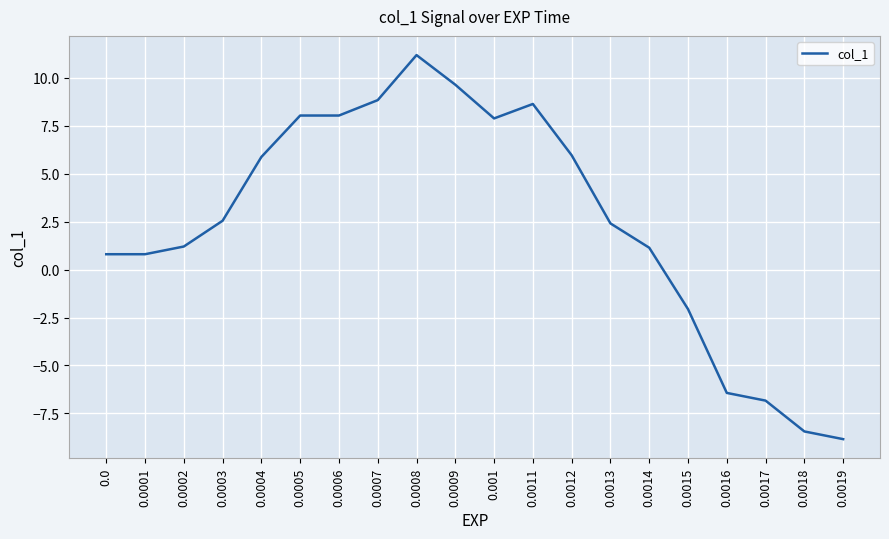

What is the greatest value displayed?

11.2